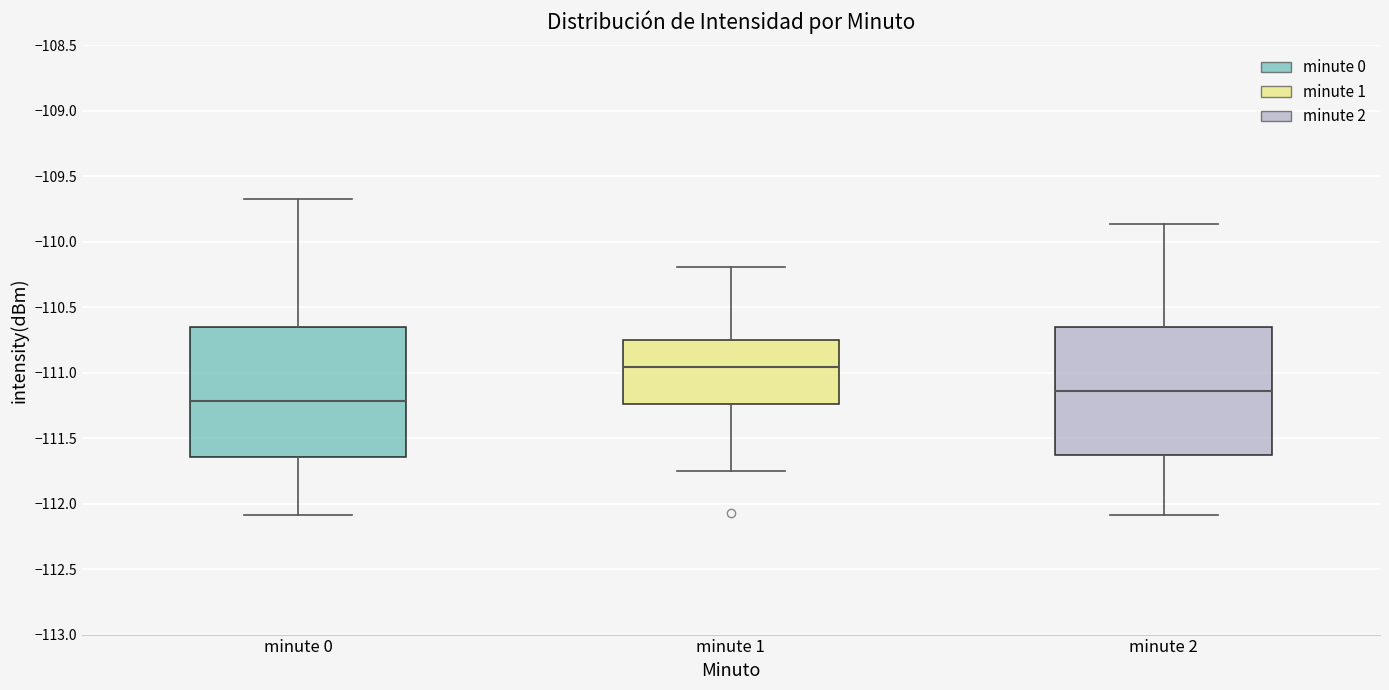

Where is the lower edge of the box for minute 1 on the y-axis? The values are not printed on the chart, so give them approximately, as read against the axis.

-111.25